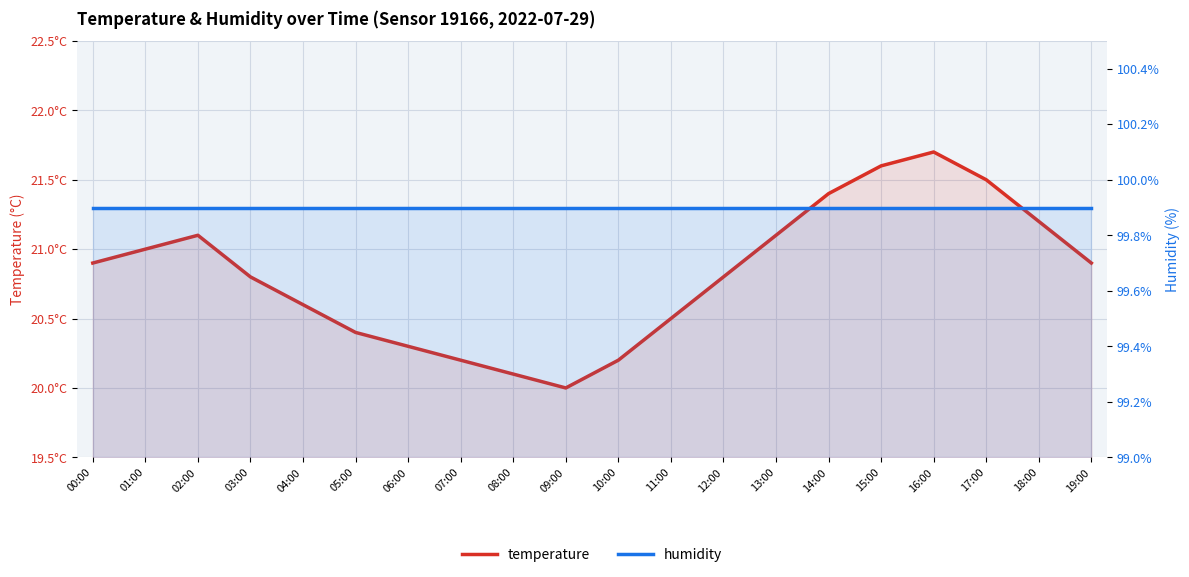

Rank the categories by temperature value from lowest to highest.

09:00, 08:00, 07:00, 10:00, 06:00, 05:00, 11:00, 04:00, 03:00, 12:00, 00:00, 19:00, 01:00, 02:00, 13:00, 18:00, 14:00, 17:00, 15:00, 16:00